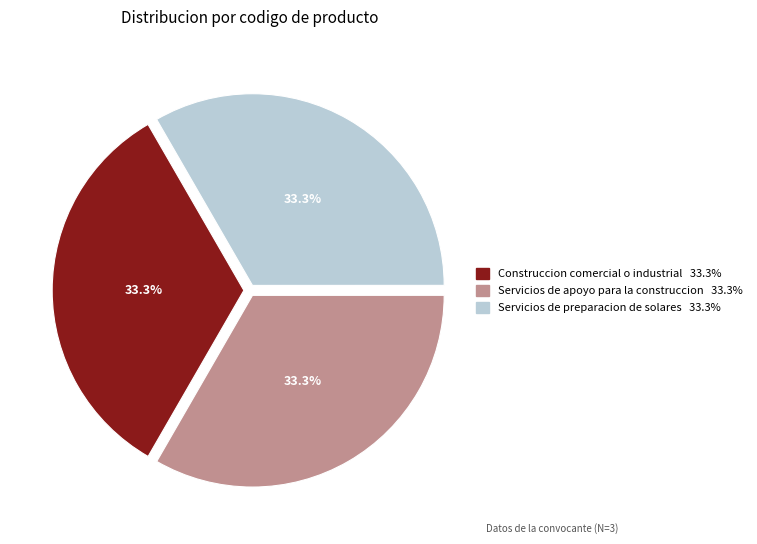

Is Servicios de preparacion de solares the majority of the pie?

No